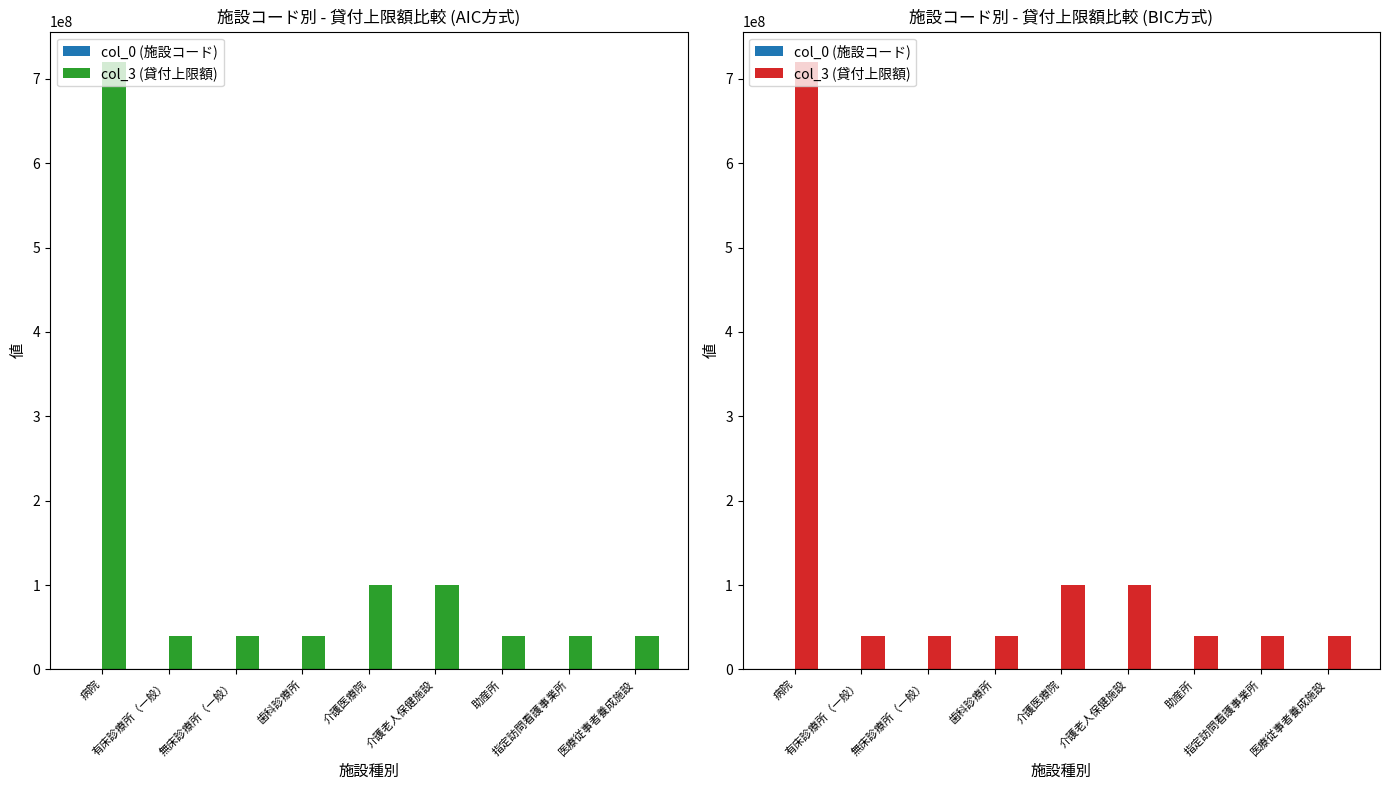

Which series has the largest total across all categories?

col_3 (貸付上限額)